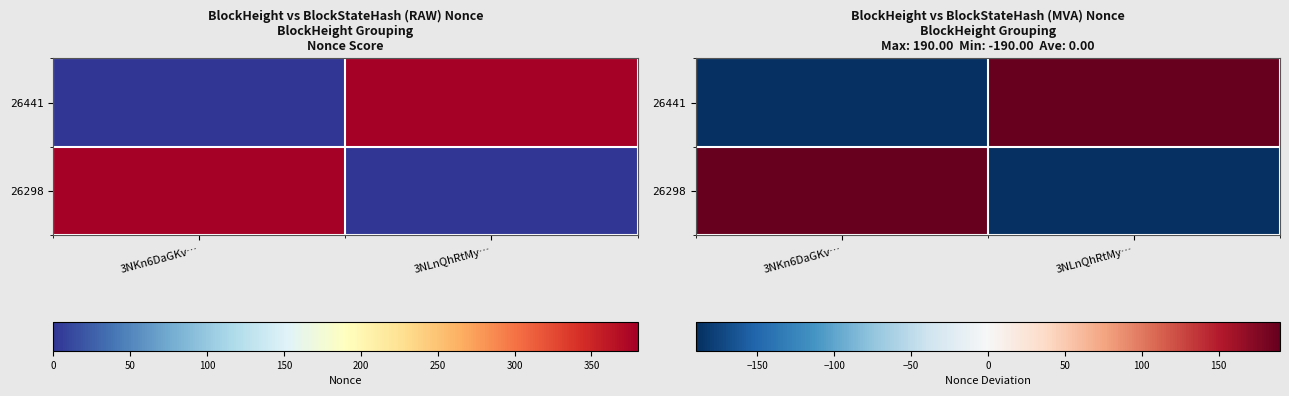

Which series has the largest range (max minus min)?

26441